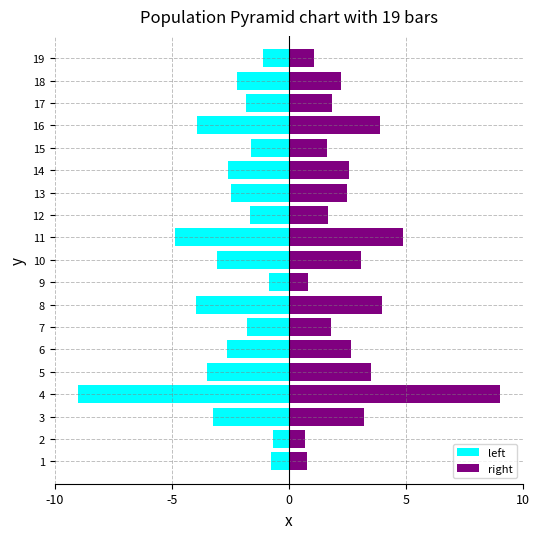

What is the maximum value shown in the chart?

9.0